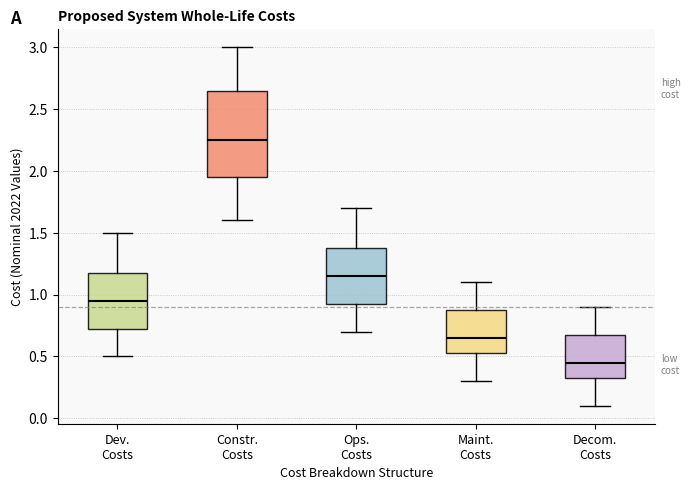

Reading left to right, transcribe this box plot: for each box, give where its median line is, the range the box spans, and where its two whiskers end, as read against the y-axis. The values are not printed on the chart, so give them approximately, as read against the axis.

Dev. Costs: median 0.95, box 0.75 to 1.20, whiskers 0.50 to 1.50
Constr. Costs: median 2.25, box 1.95 to 2.65, whiskers 1.60 to 3.00
Ops. Costs: median 1.15, box 0.95 to 1.40, whiskers 0.70 to 1.70
Maint. Costs: median 0.65, box 0.55 to 0.90, whiskers 0.30 to 1.10
Decom. Costs: median 0.45, box 0.35 to 0.70, whiskers 0.10 to 0.90